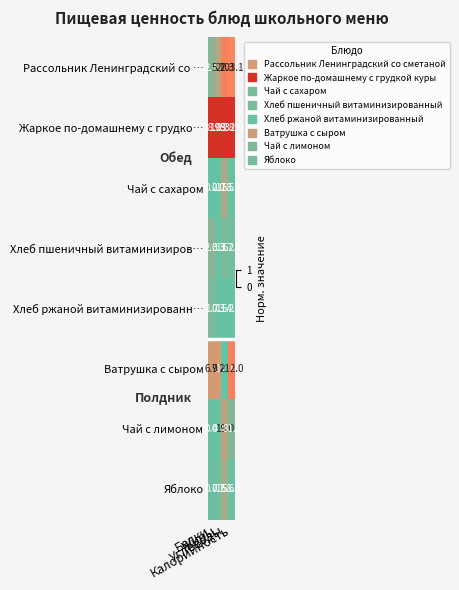

What is the minimum value for Яблоко?

0.7